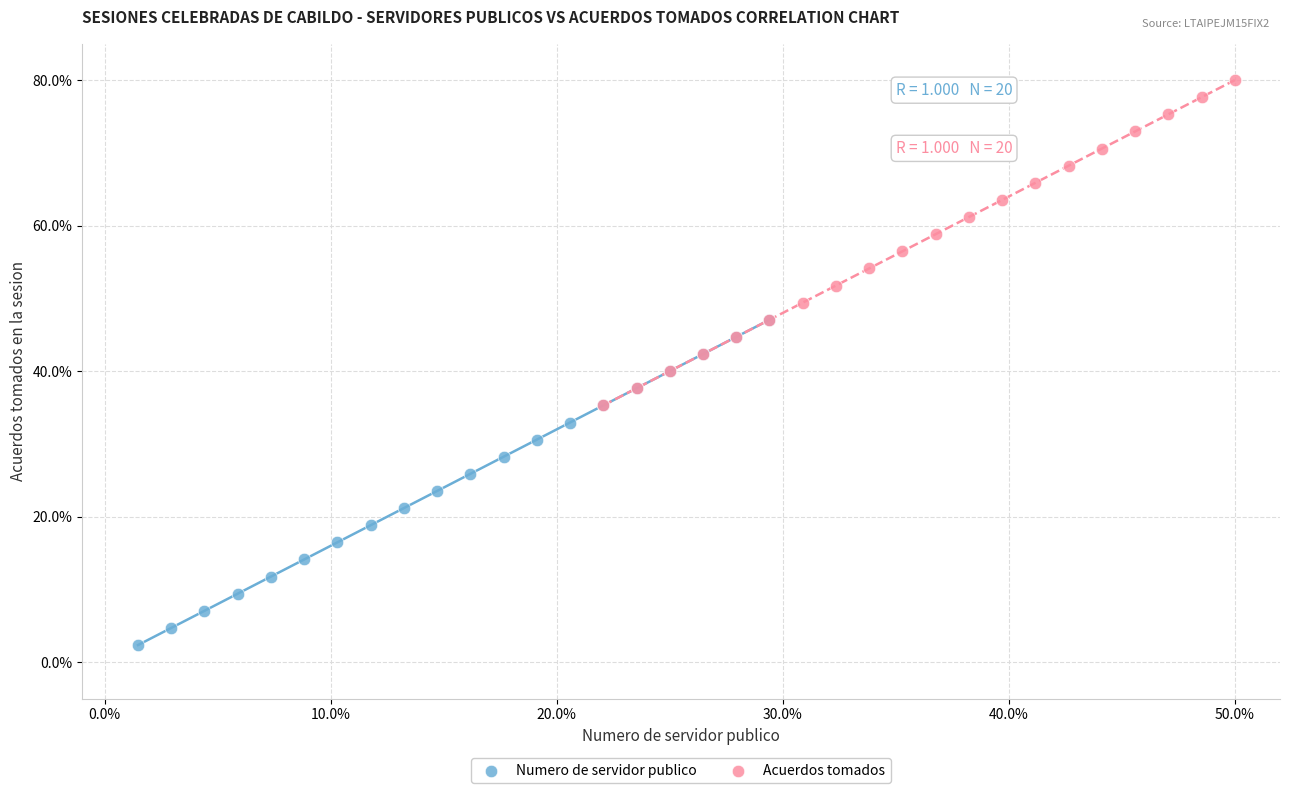

Which series contains the lowest Y value?

Numero de servidor publico